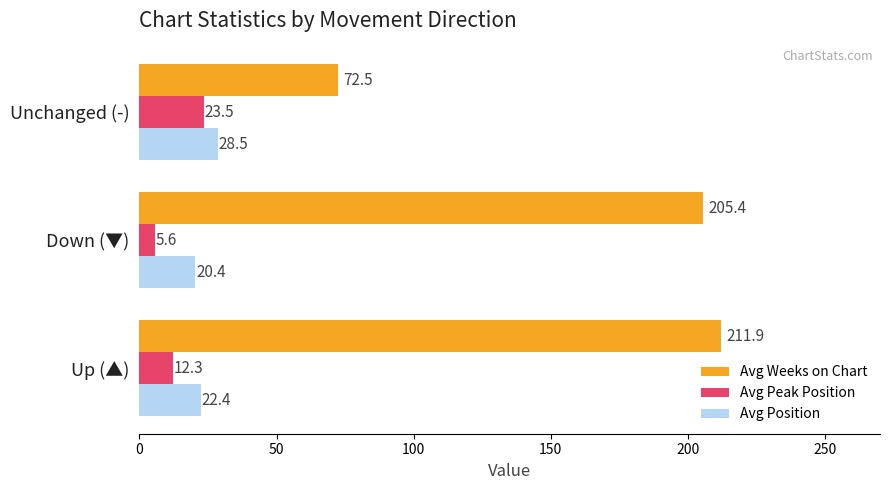

The value of Avg Position at Unchanged (-) is 28.5. True or false?

True